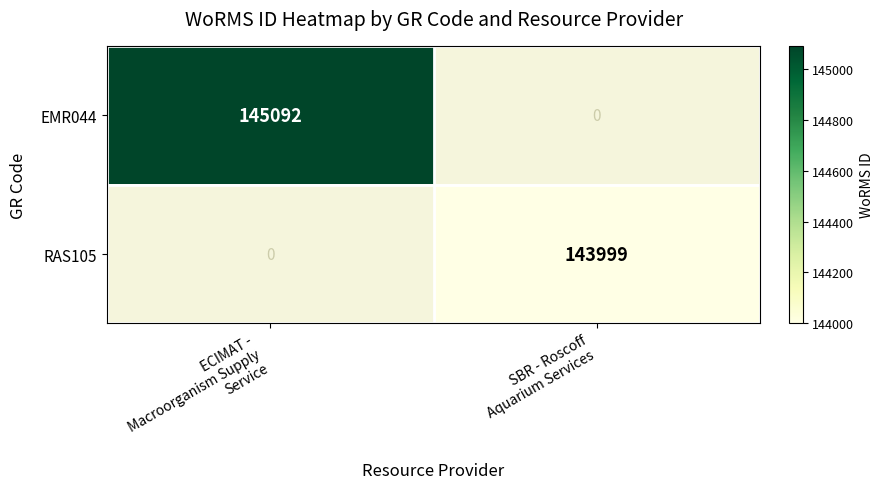

The RAS105 series shows 143999 at SBR - Roscoff Aquarium Services. True or false?

True